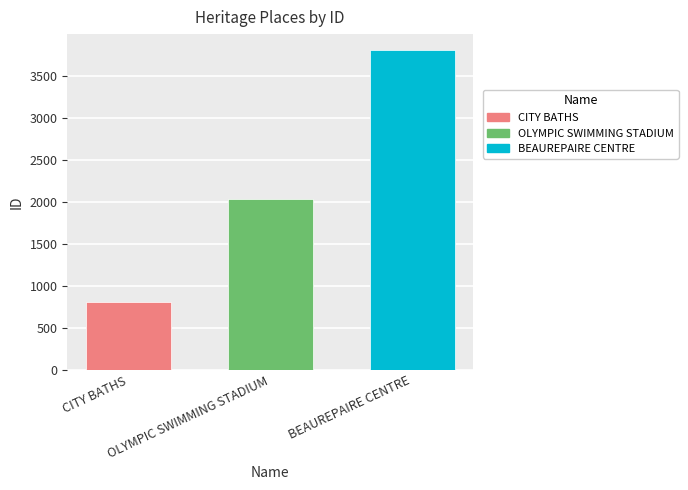

Reading left to right, list all the values displayed in this chart.

811	2038	3805